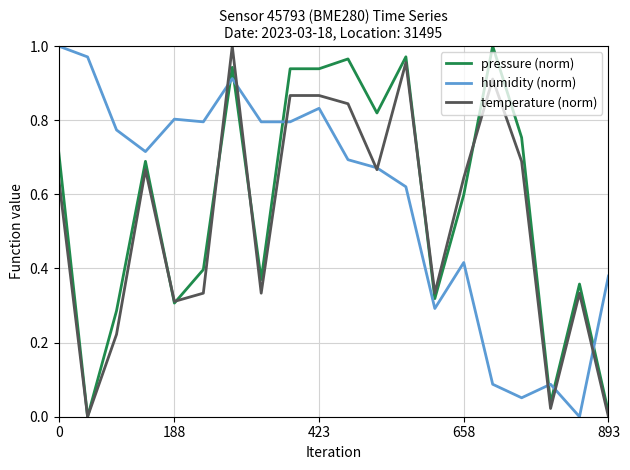

How many lines are shown in the chart?

3